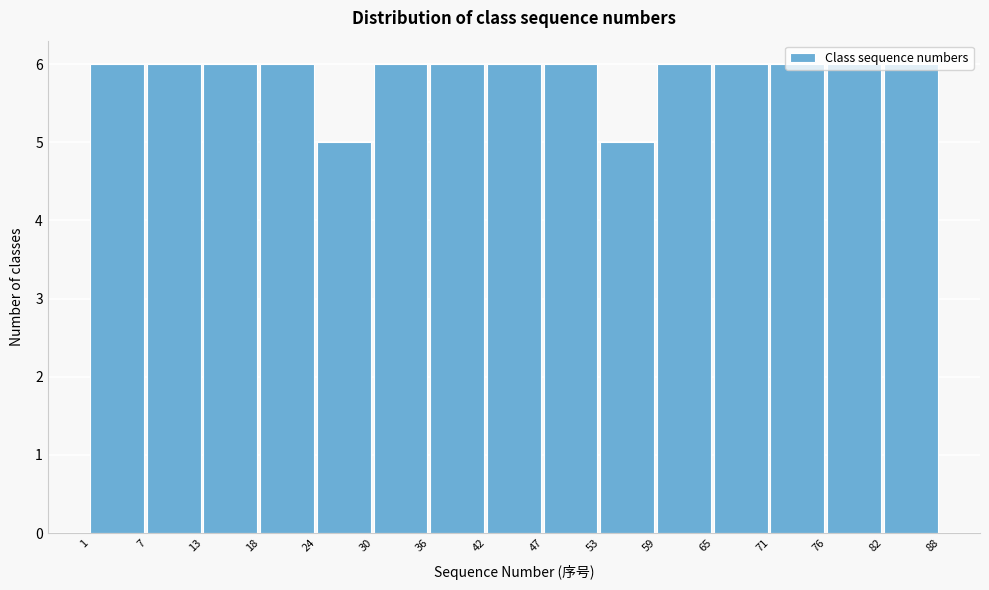

Reading left to right, list every bar in this chart as the range it spans on the x-axis followed by its height. The values are not printed on the chart, so give them approximately, as read against the axis.

1 to 7: 6
7 to 13: 6
13 to 18: 6
18 to 24: 6
24 to 30: 5
30 to 36: 6
36 to 42: 6
42 to 47: 6
47 to 53: 6
53 to 59: 5
59 to 65: 6
65 to 71: 6
71 to 76: 6
76 to 82: 6
82 to 88: 6